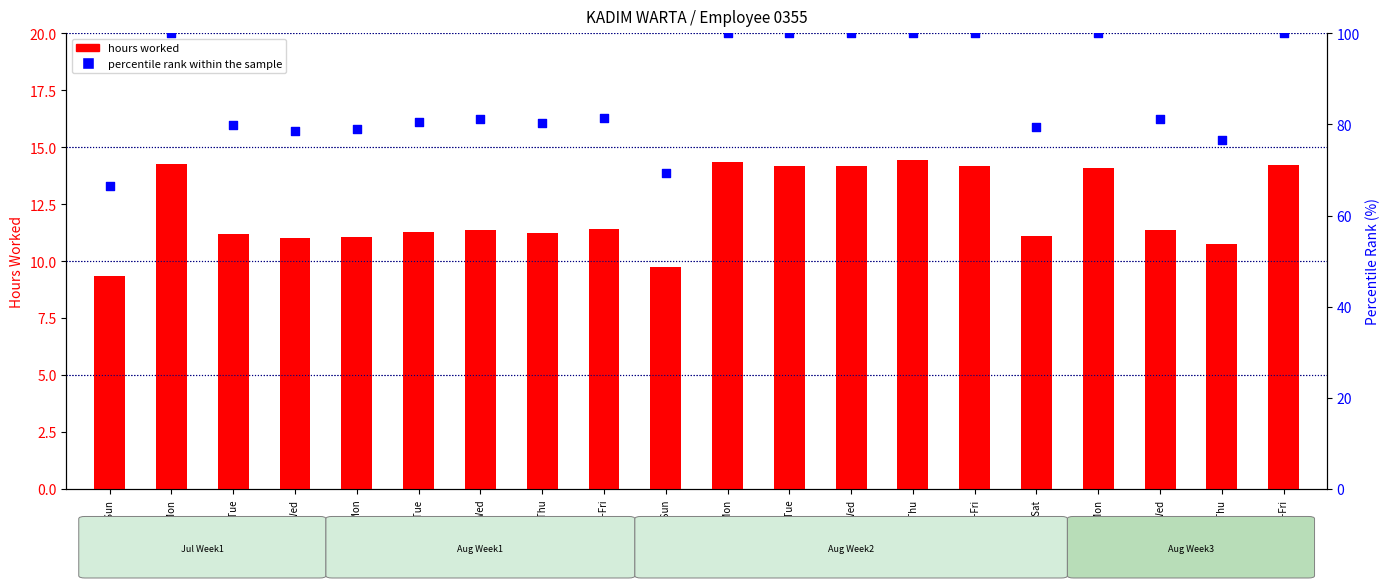

Which series reaches the minimum Y coordinate?

hours worked